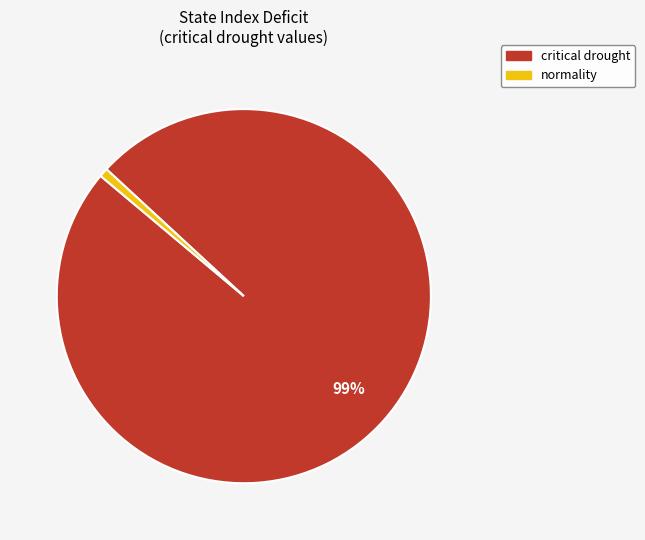

Does any single category account for the majority?

Yes